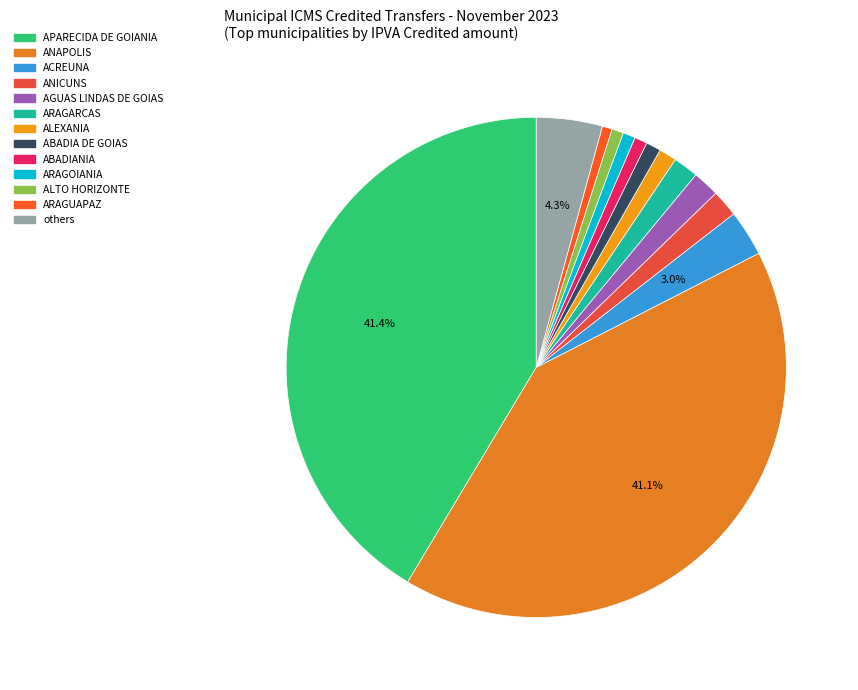

How many segments does this pie chart have?

13